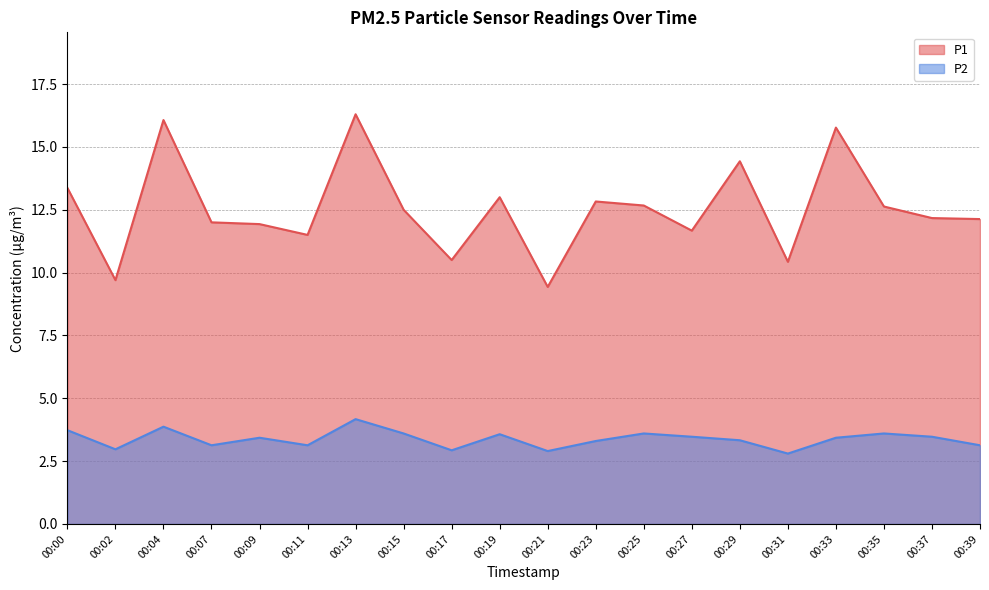

What is the spread (max minus min) of values at 00:07?

8.9